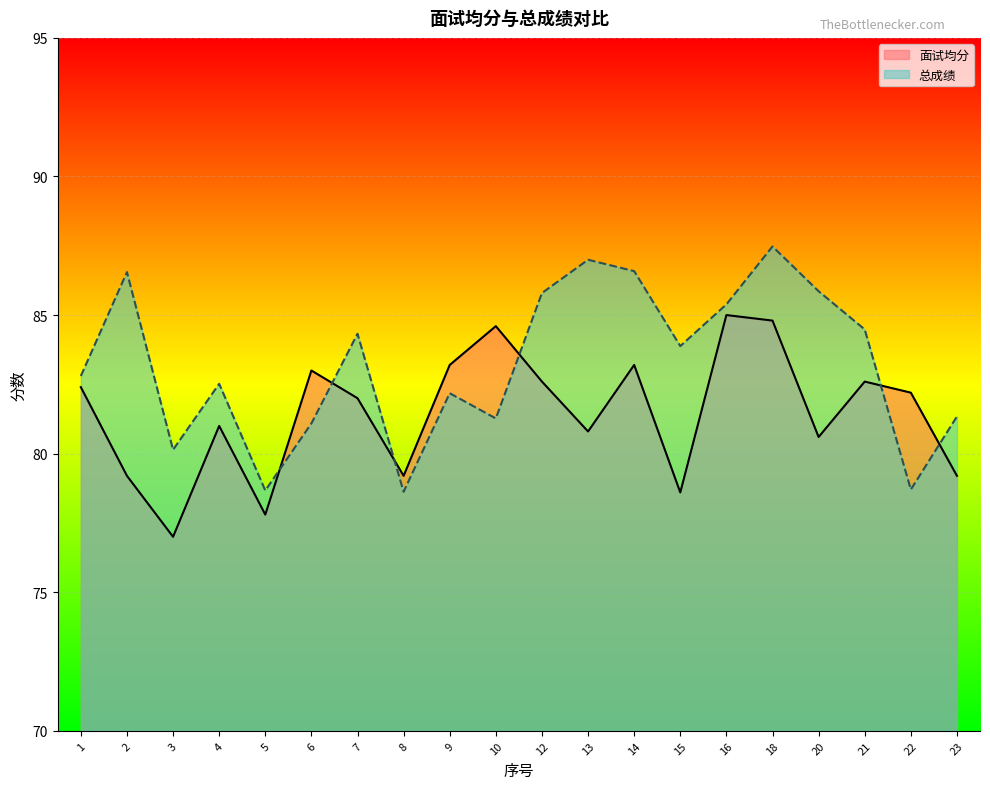

Which series has the largest total across all categories?

总成绩